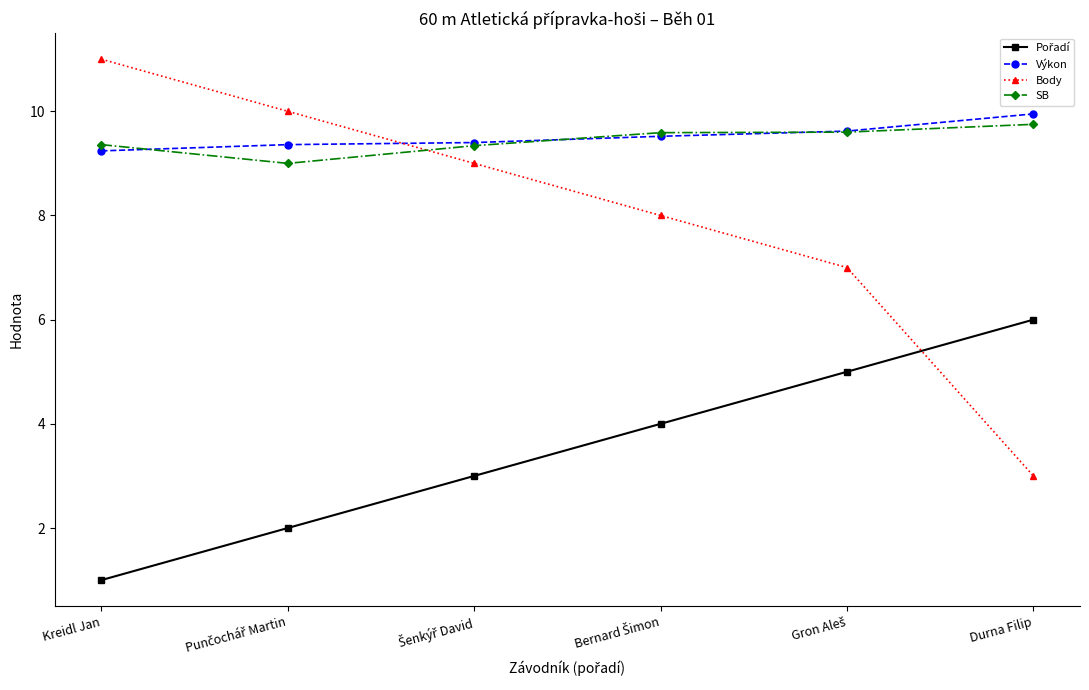

What is the total value across all series at Durna Filip?

28.7